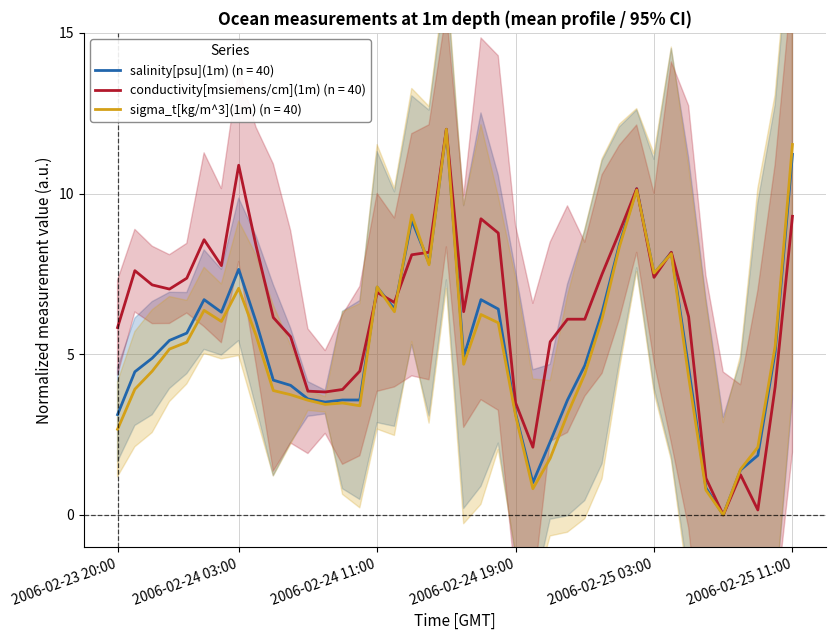

In sigma_t[kg/m^3](1m), how many points are higher than both neighbors (excluding endpoints)?

9